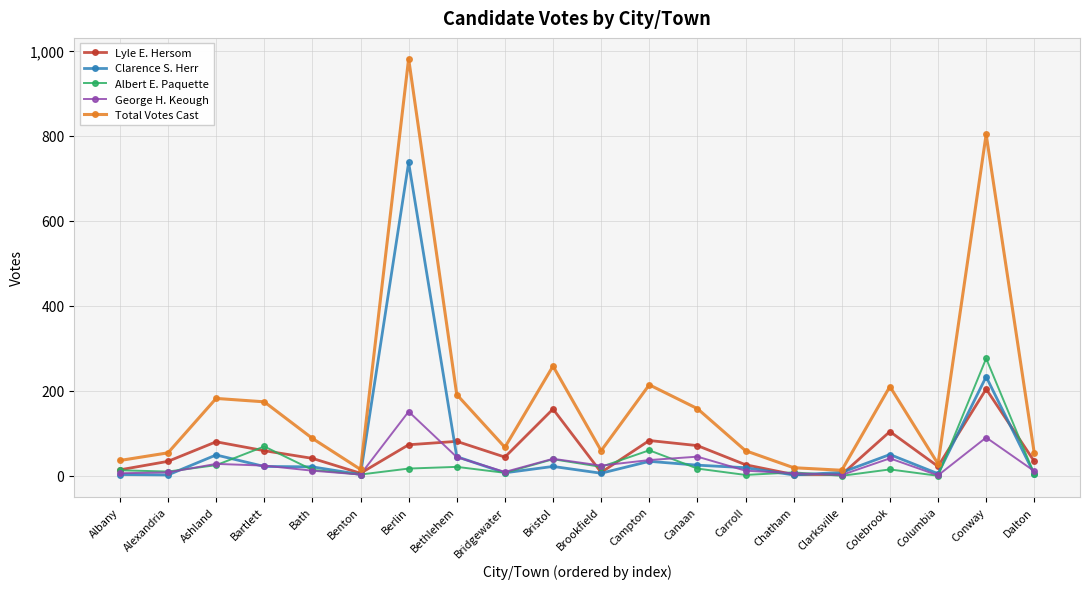

The Albert E. Paquette series shows 13 at Albany. True or false?

True